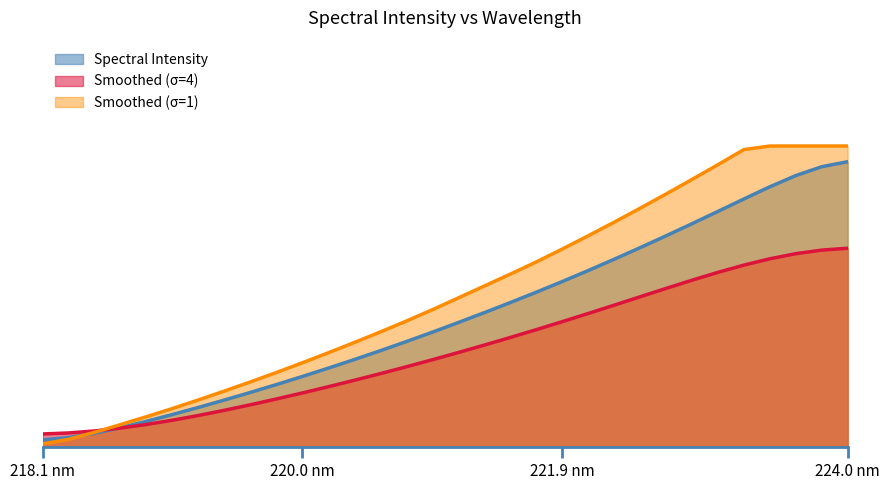

Does the chart have visible grid lines?

No